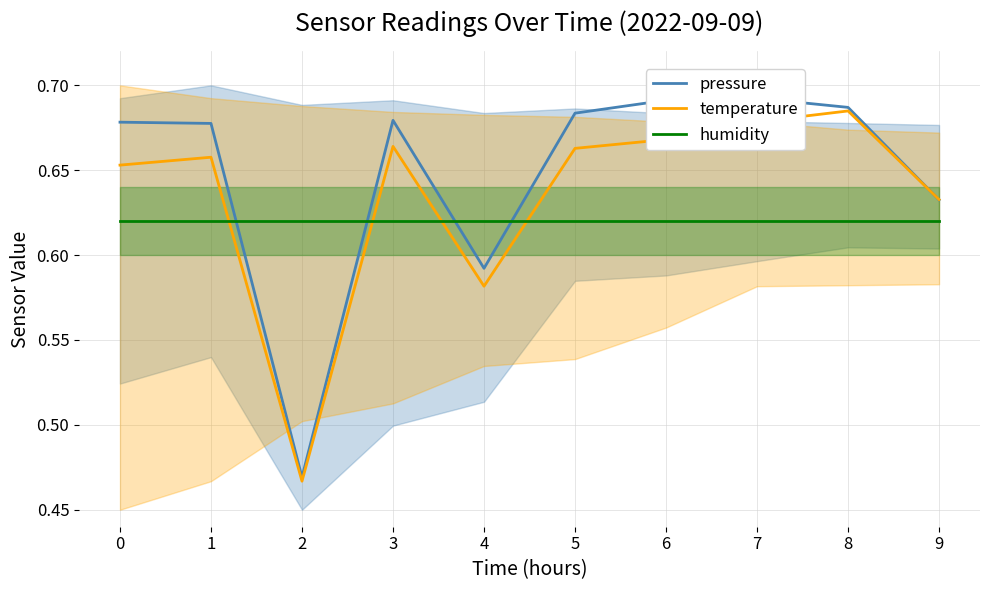

Reading left to right, what are all the values shown in this chart?

pressure: 0=0.7	1=0.7	2=0.5	3=0.7	4=0.6	5=0.7	6=0.7	7=0.7	8=0.7	9=0.6
temperature: 0=0.7	1=0.7	2=0.5	3=0.7	4=0.6	5=0.7	6=0.7	7=0.7	8=0.7	9=0.6
humidity: 0=0.6	1=0.6	2=0.6	3=0.6	4=0.6	5=0.6	6=0.6	7=0.6	8=0.6	9=0.6